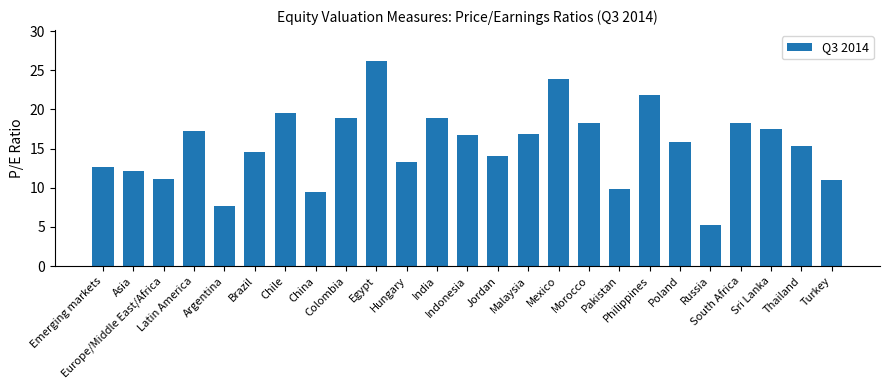

What is the value of the 16th bar from the left?

23.9